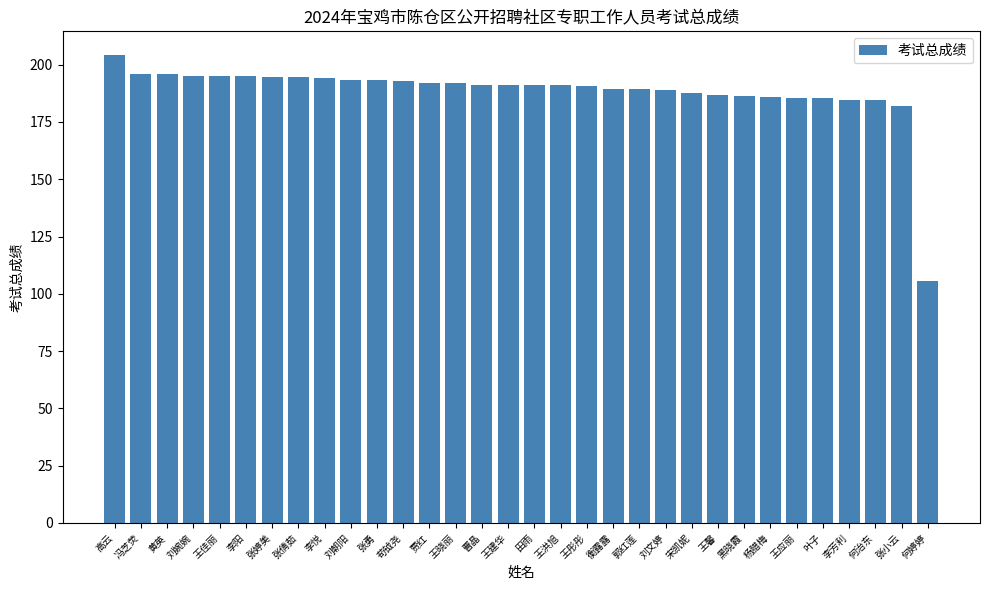

Read the value at 黄英.

195.8